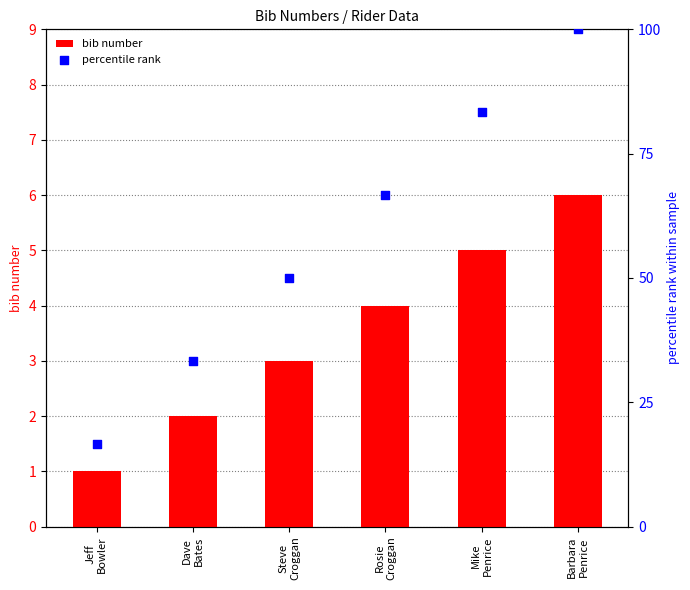

Which series reaches the maximum Y coordinate?

percentile rank